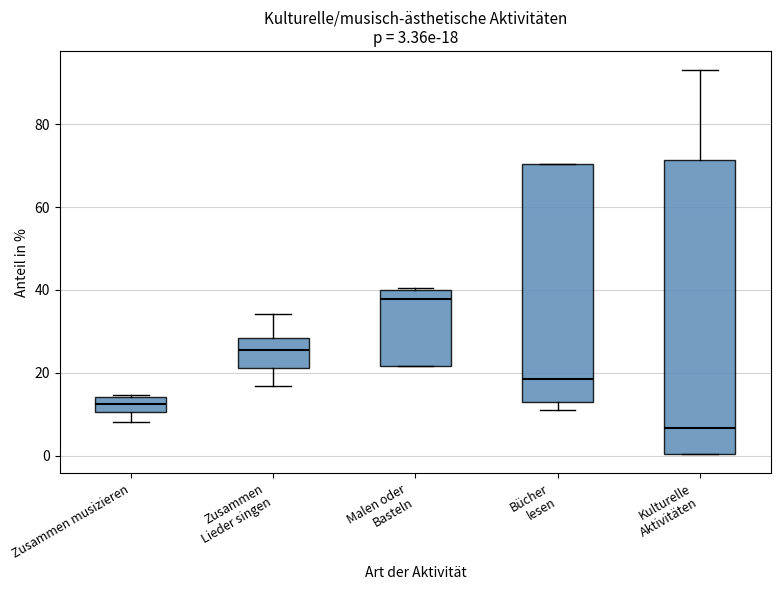

Comparing the boxes themselves (not the whiskers), which one is the tallest?

Kulturelle Aktivitäten